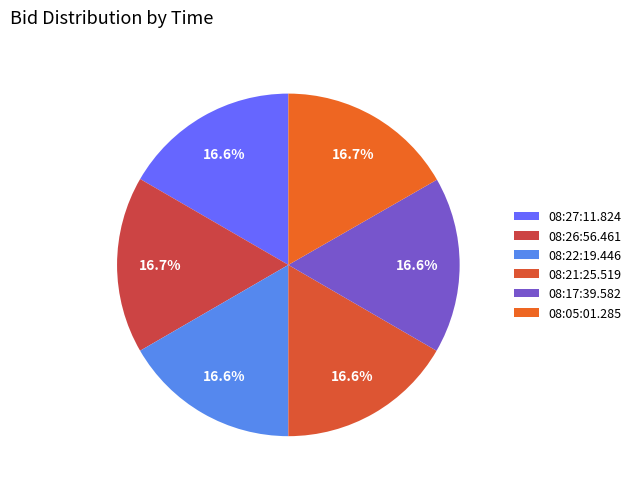

Is there any slice that represents more than half of the pie?

No